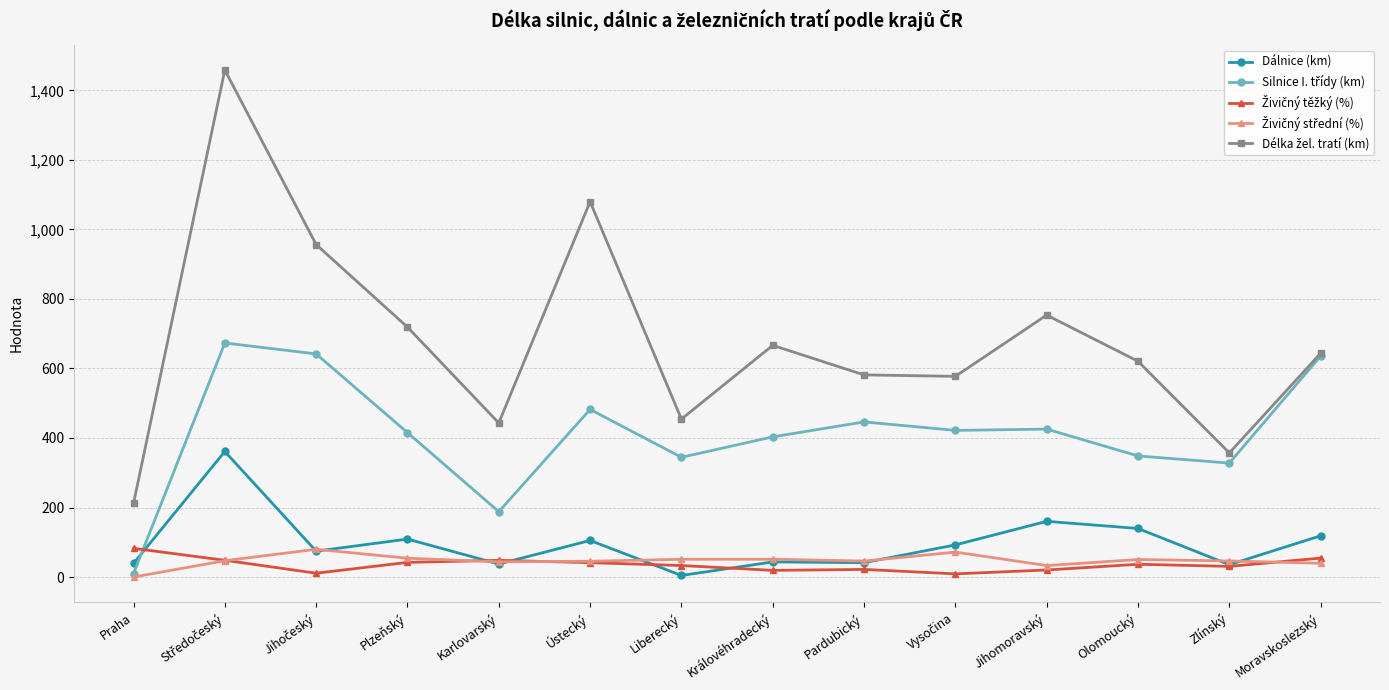

What is the spread (max minus min) of values at Karlovarský?

405.7